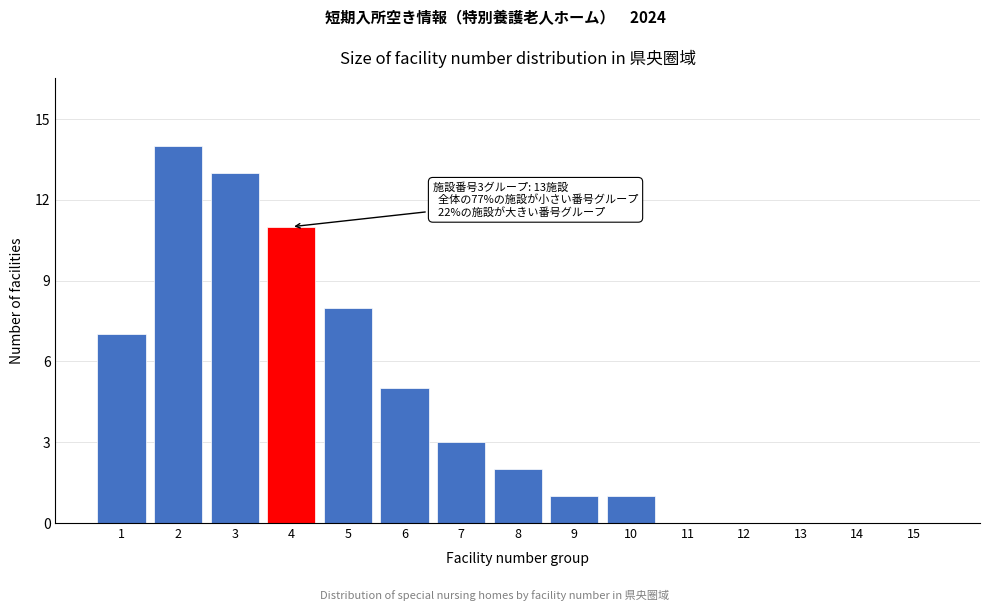

Reading left to right, extract all data points from this chart.

1=7	2=14	3=13	4=11	5=8	6=5	7=3	8=2	9=1	10=1	11=0	12=0	13=0	14=0	15=0